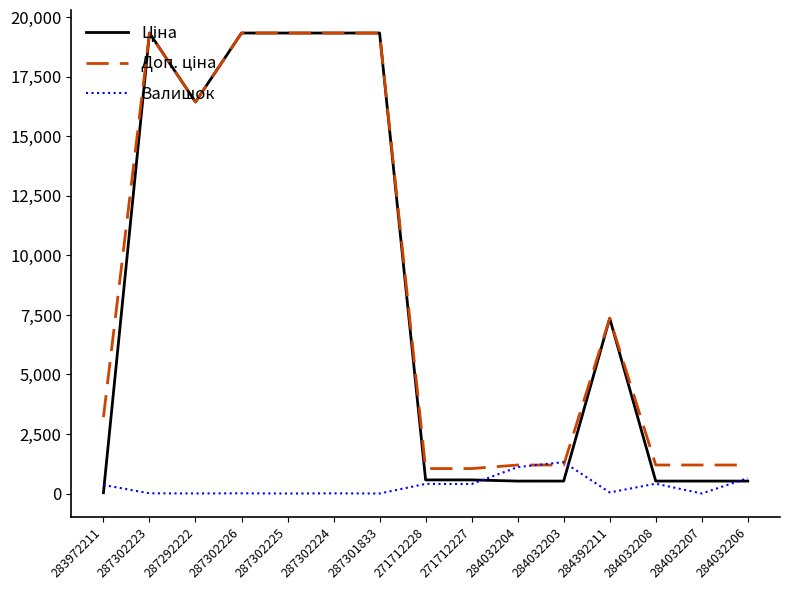

The Залишок series shows 414.0 at 284032208. True or false?

True